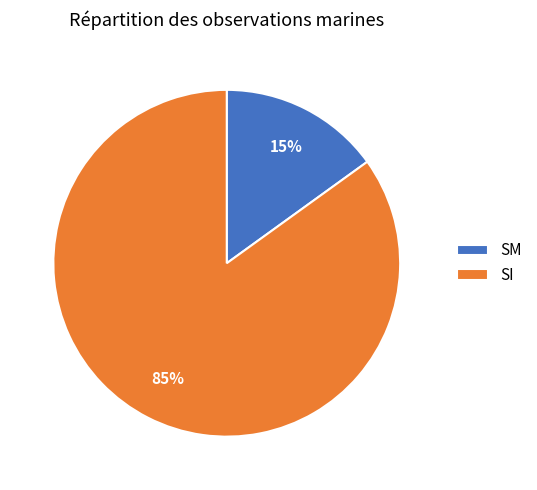

To the nearest percent, what portion does SM represent?

15%